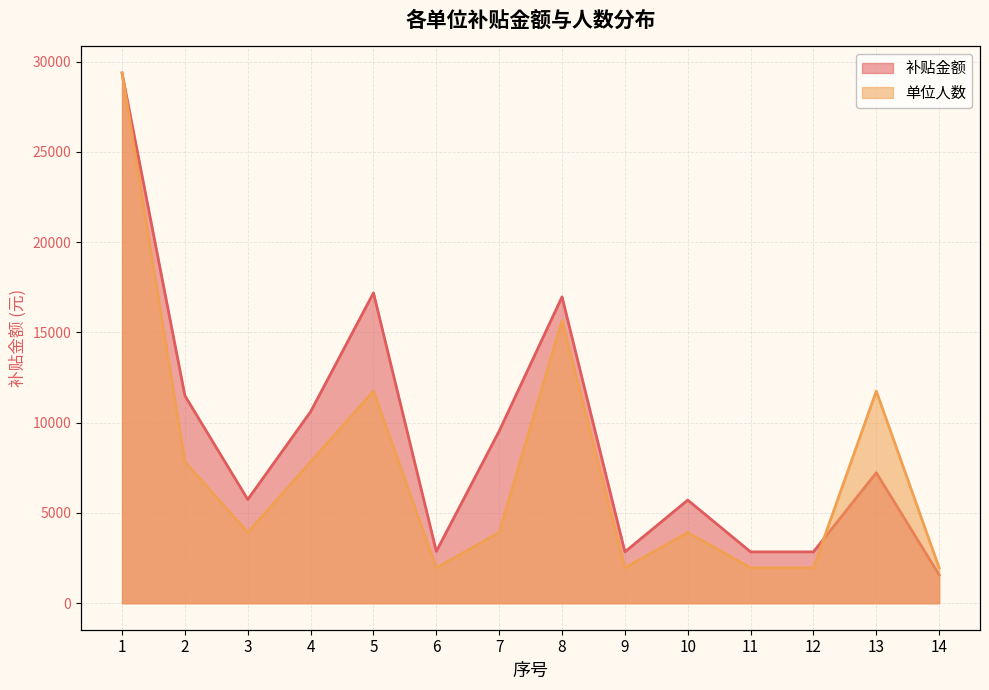

What value does the 补贴金额 series have at 13?

7225.0